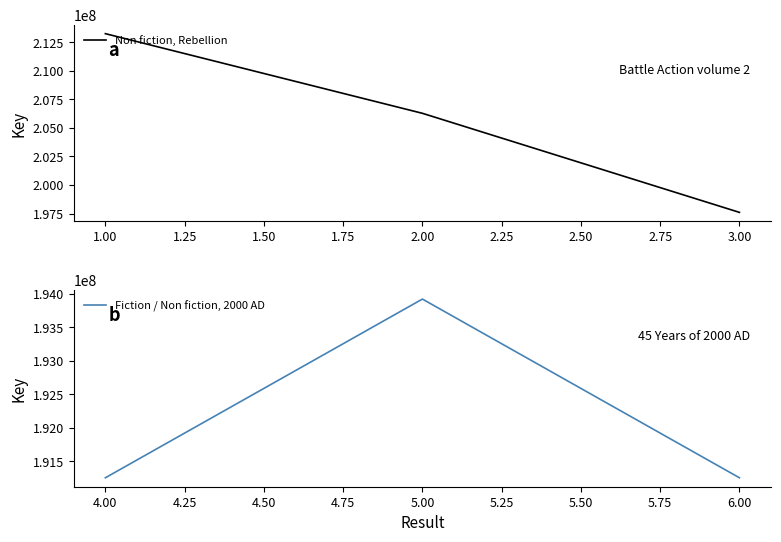

List the series in order of their peak value, lowest first.

Fiction / Non fiction, 2000 AD, Non fiction, Rebellion